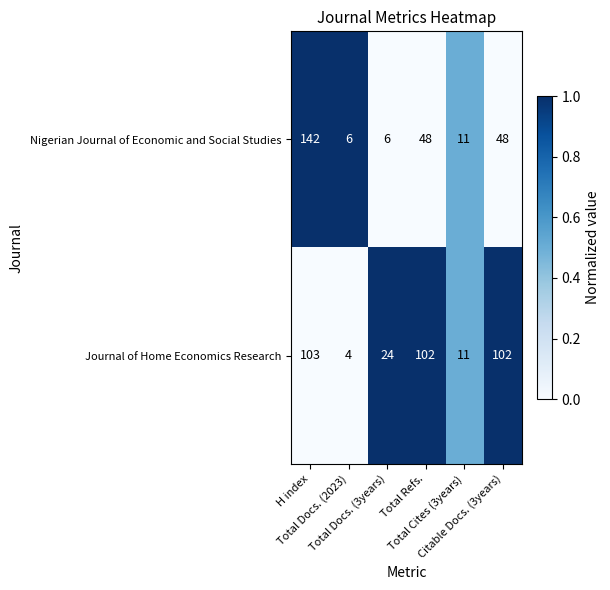

What is the smallest value displayed?

4